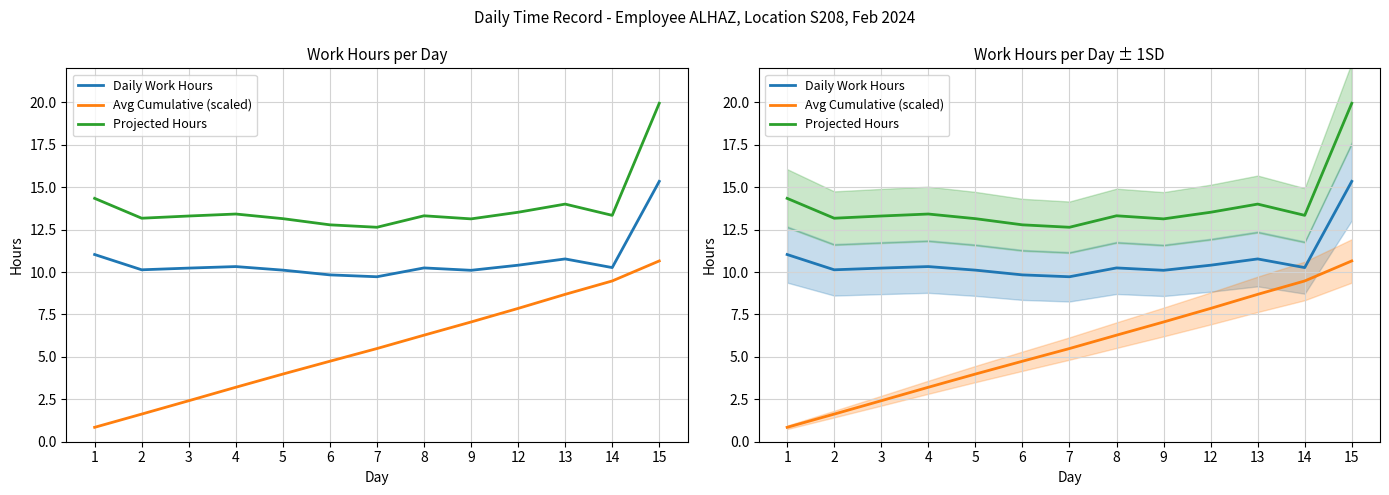

Is this an area chart (filled region under the line)?

No